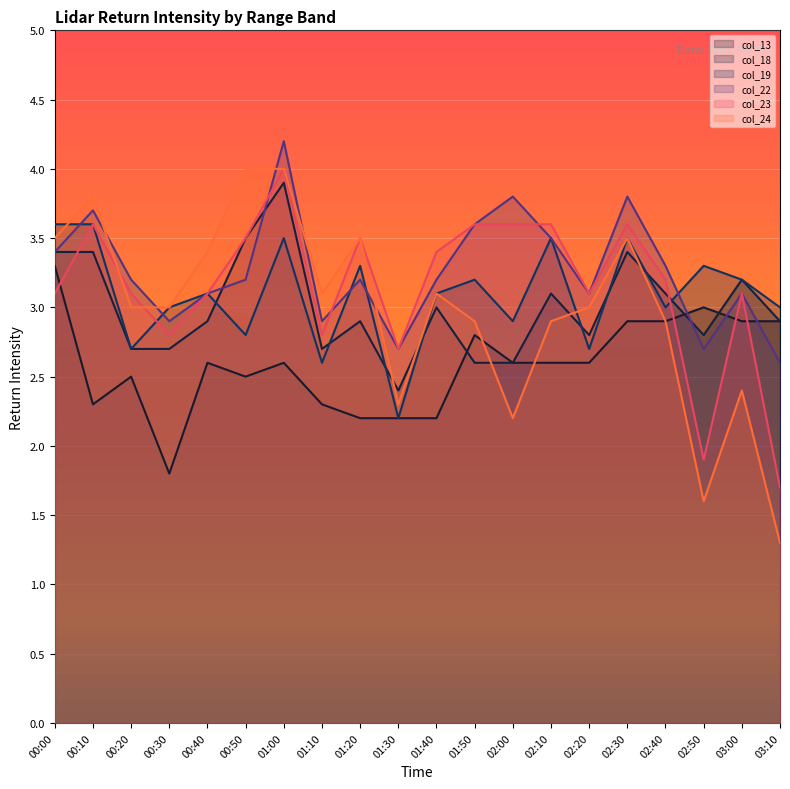

Rank the series by their maximum value, from highest to lowest.

col_22, col_23, col_24, col_18, col_19, col_13